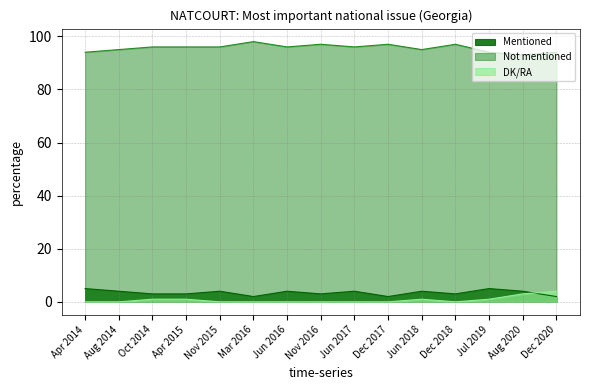

How many times do Mentioned and DK/RA cross each other?

1